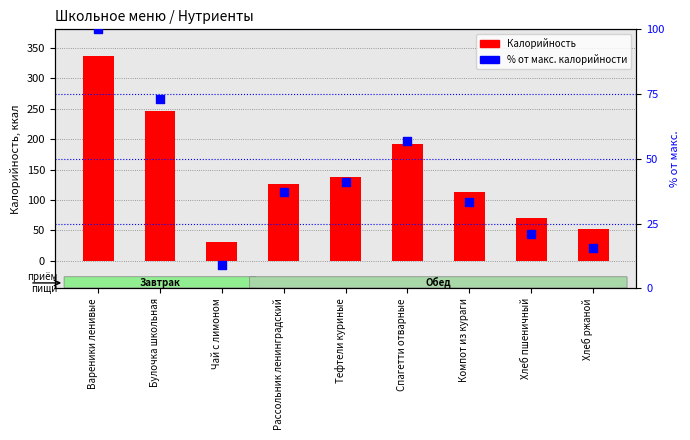

Which series has the largest total across all categories?

Калорийность